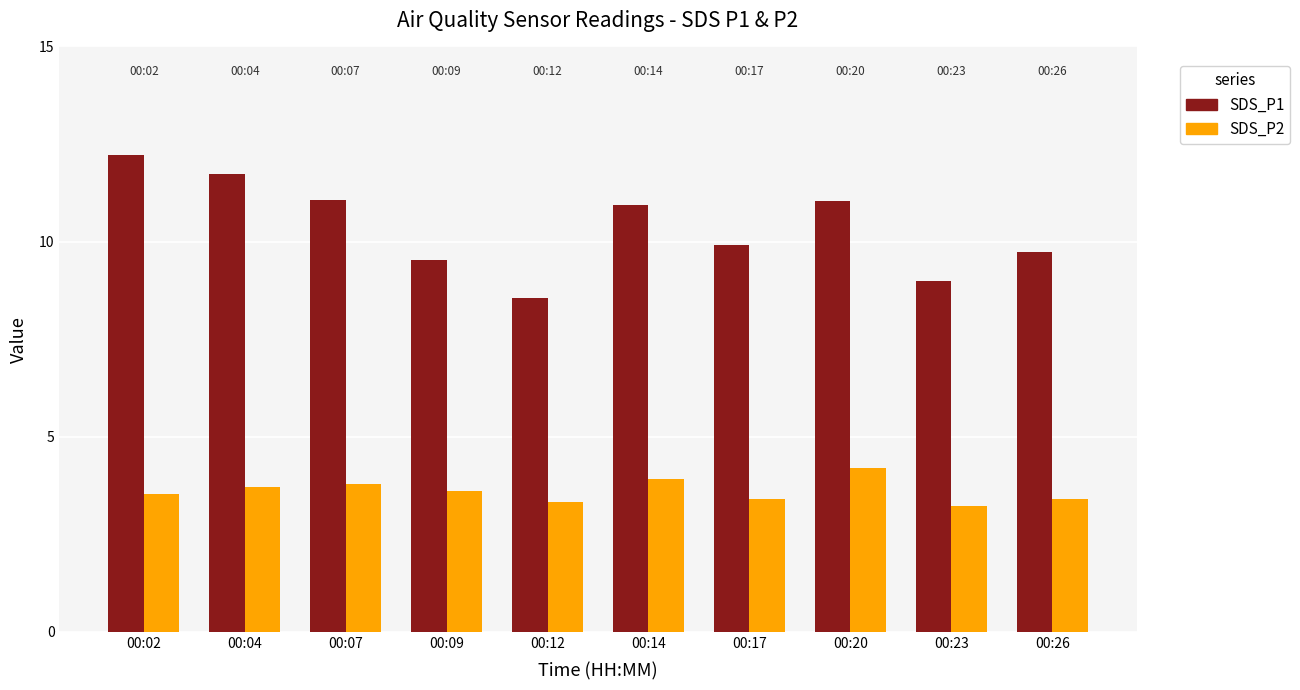

Is the value of SDS_P2 at 00:26 greater than the value of SDS_P1 at 00:07?

No